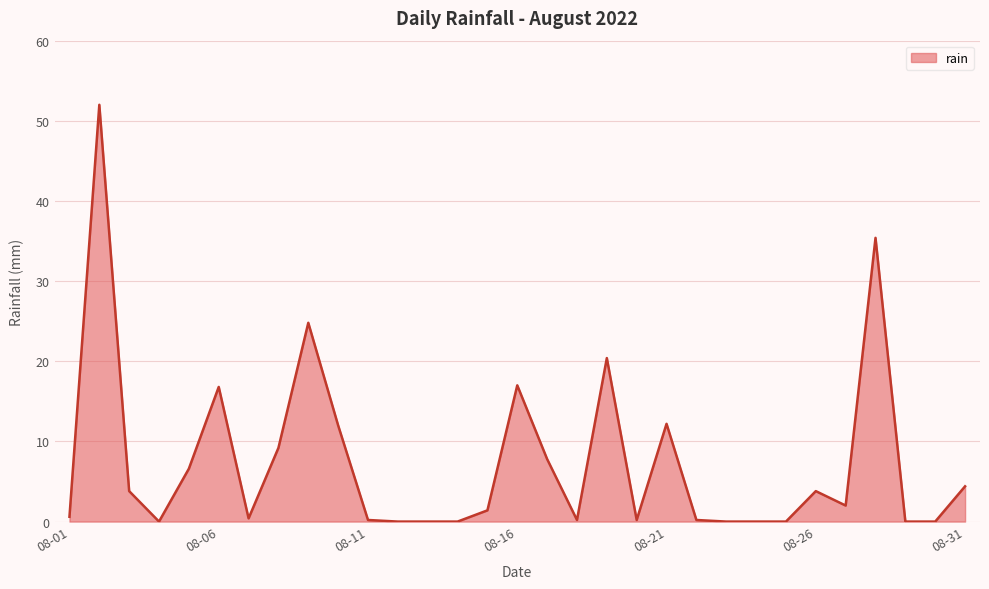

What is the maximum value shown in the chart?

52.0